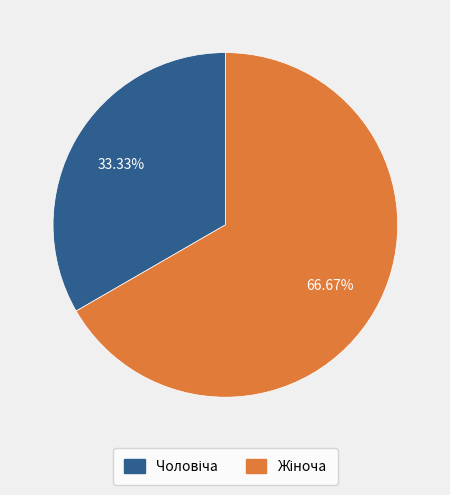

Count the number of slices in the pie.

2